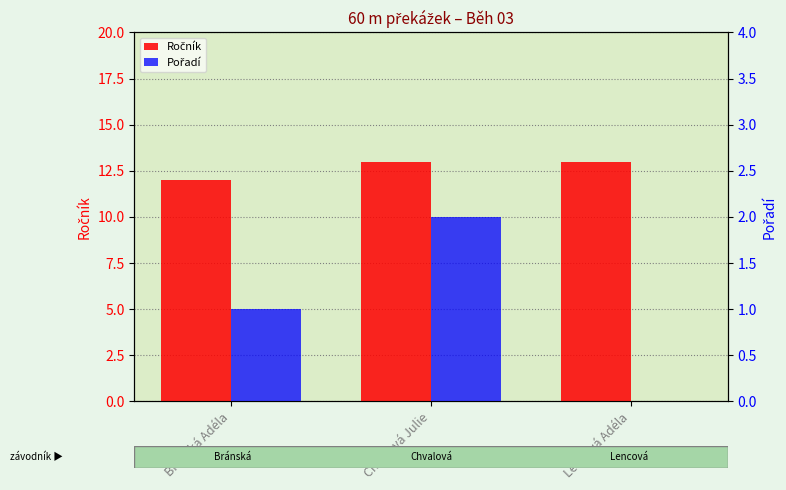

Is it true that Pořadí equals -1 at Lencová Adéla?

False